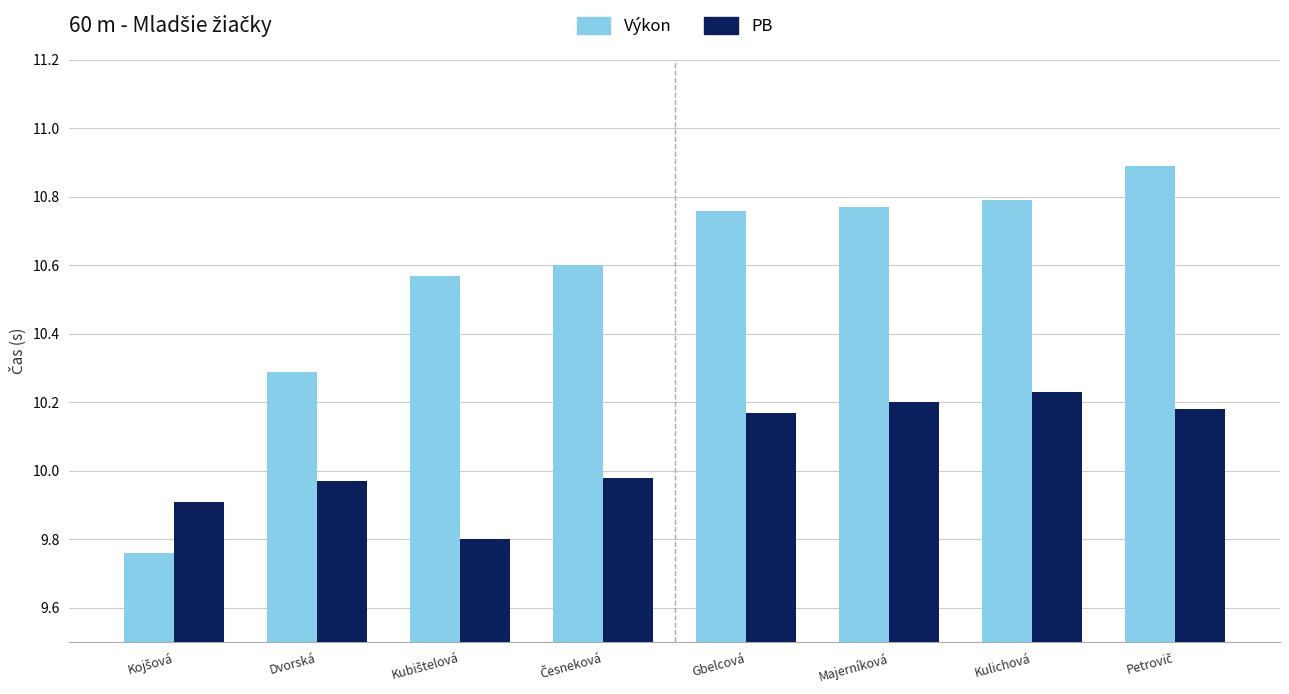

Where does the PB series first go above 10?

Gbelcová